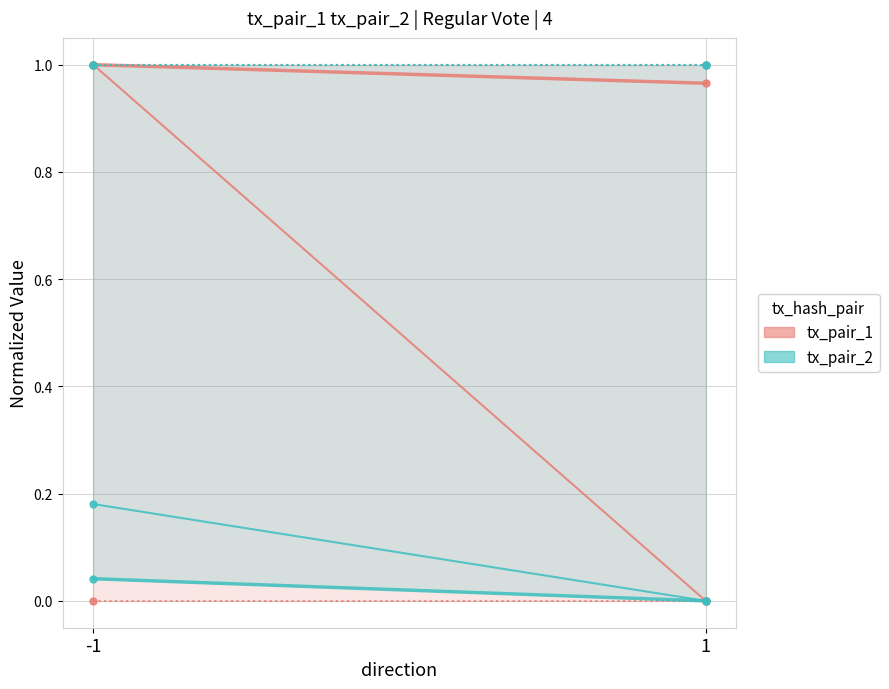

Rank the series at -1 from lowest to highest value.

tx_pair_2, tx_pair_1